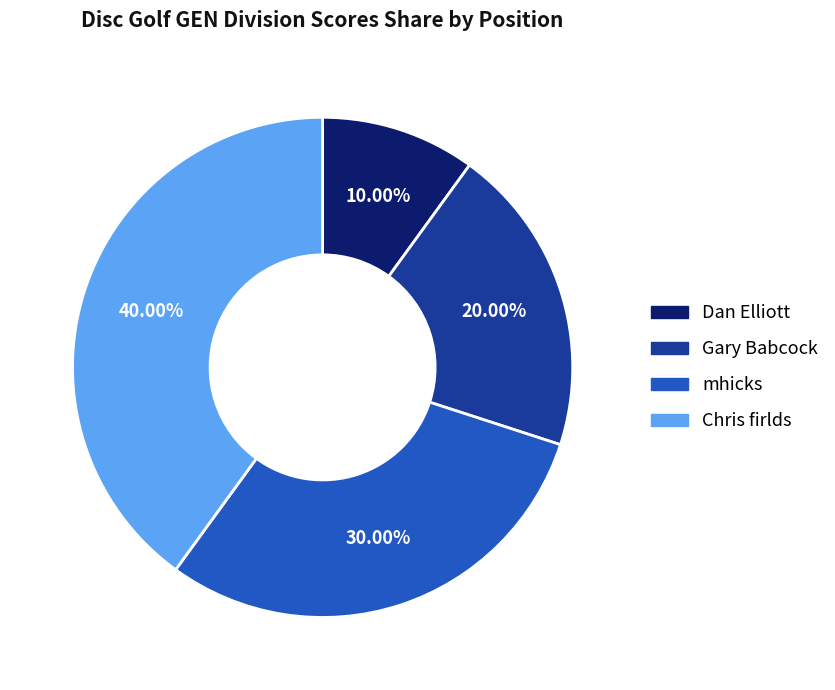

How many segments does this pie chart have?

4